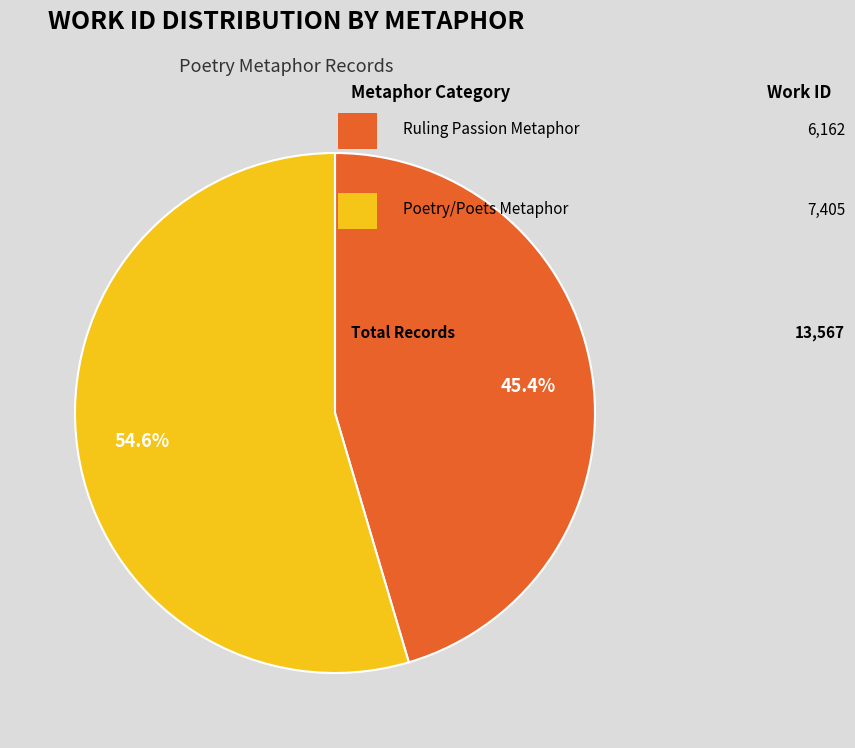

Does any single category account for the majority?

Yes